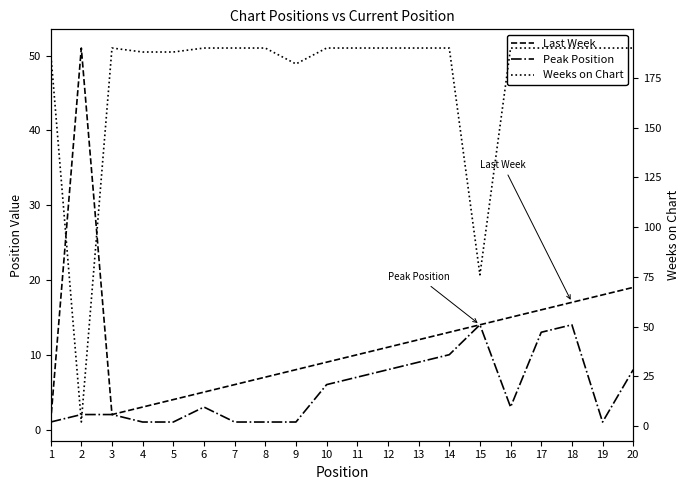

Is it true that Last Week equals 10 at 11?

True